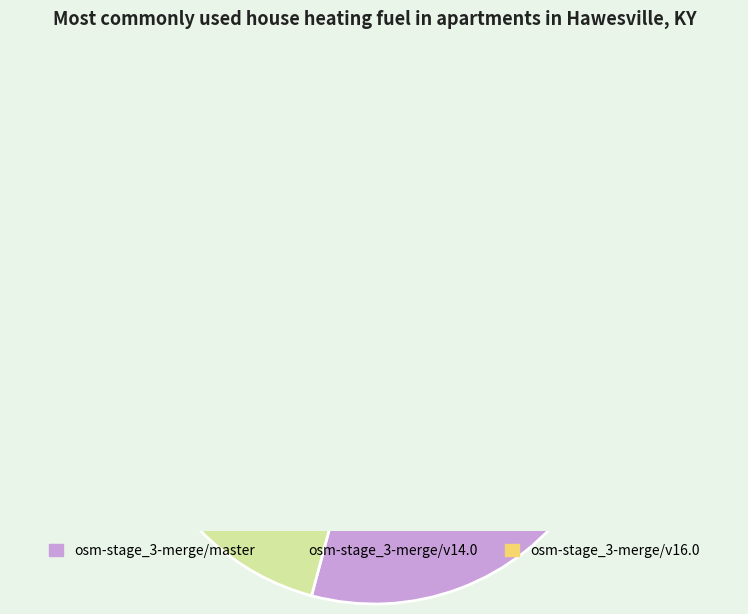

How many slices are in this pie chart?

3